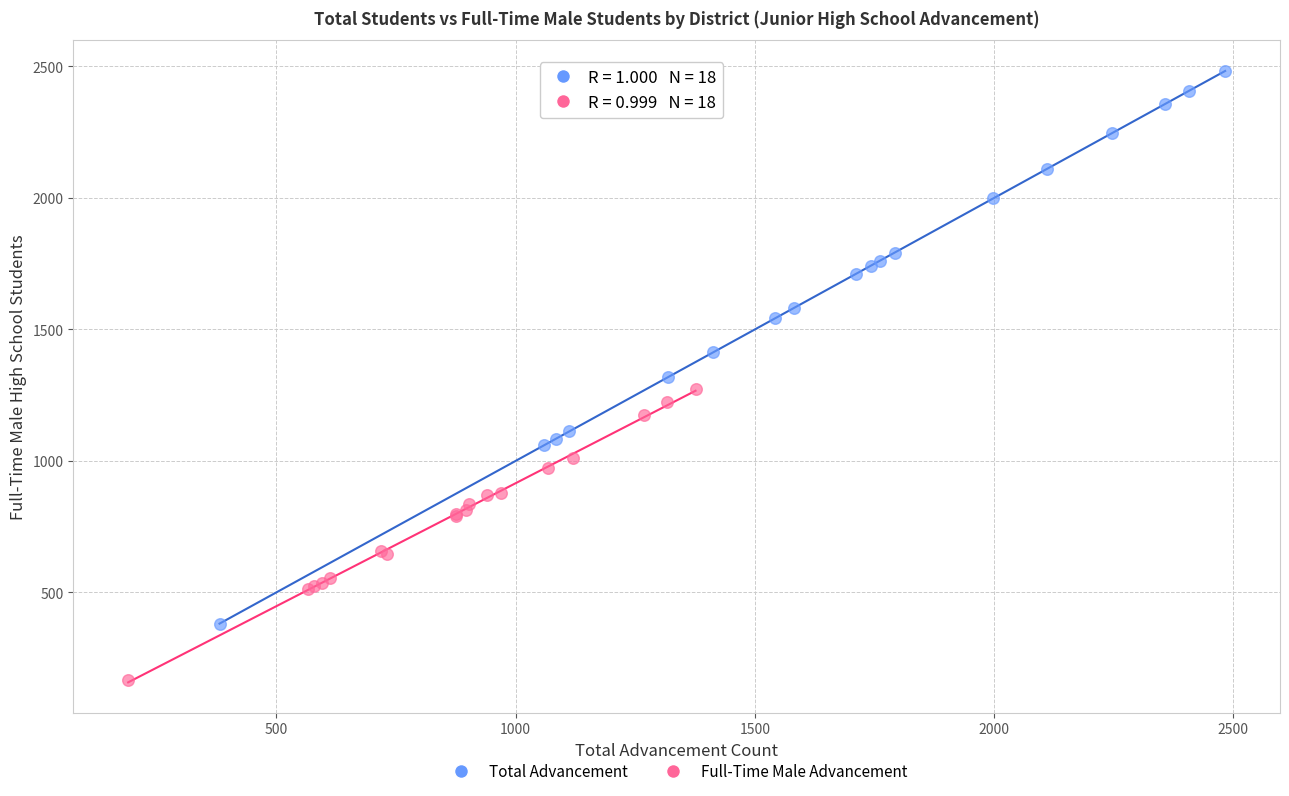

Which series has the largest Y range (max minus min)?

Total Advancement